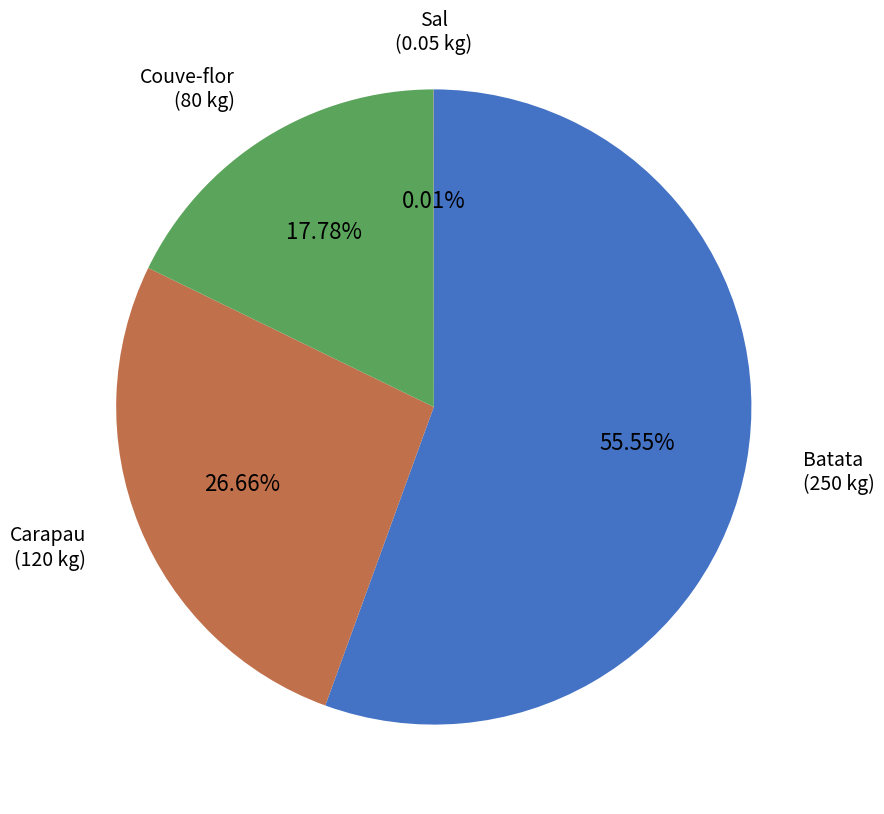

Between Couve-flor and Carapau, which is larger?

Carapau